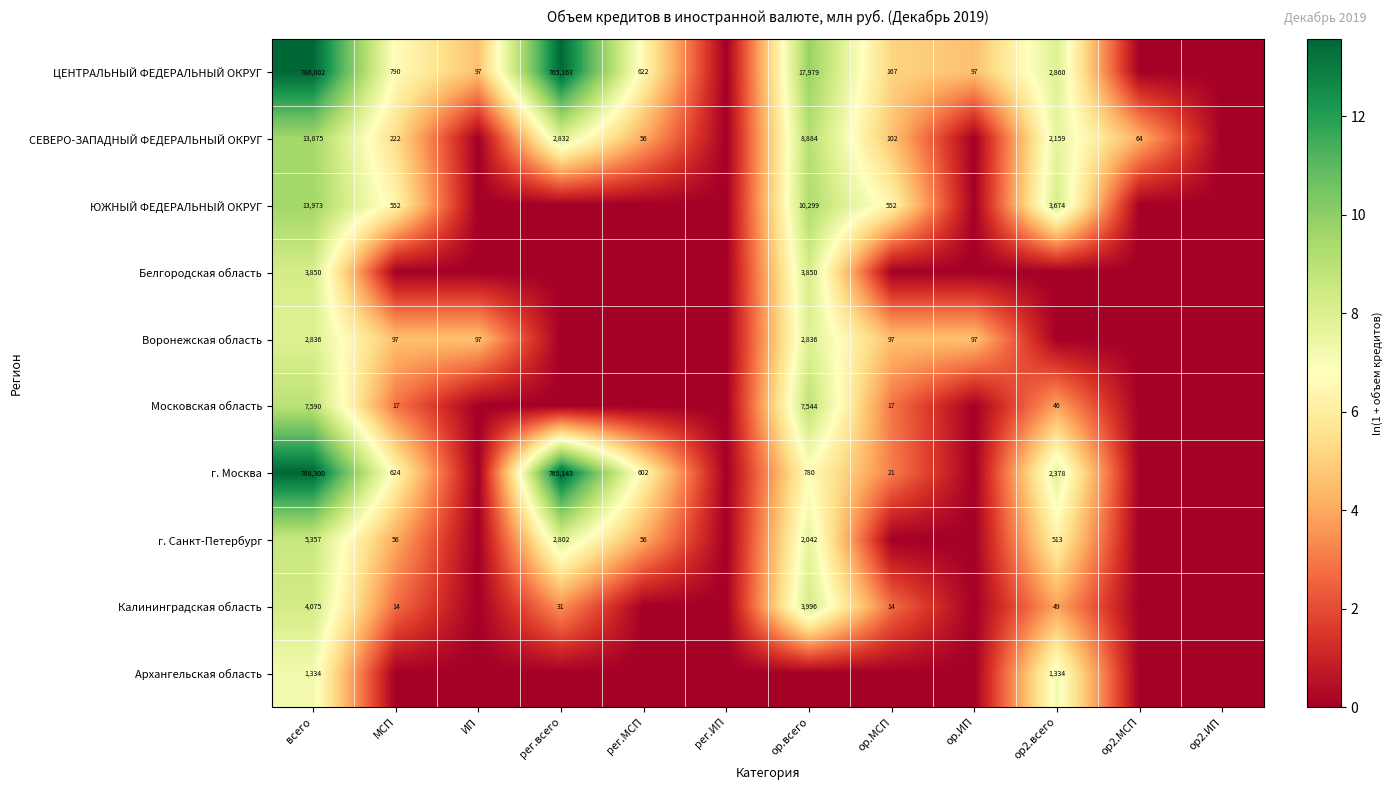

Which category has the highest value across all series?

всего